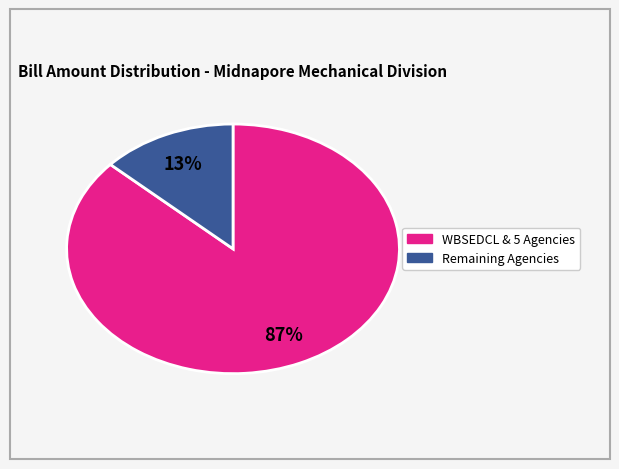

Does any single category account for the majority?

Yes